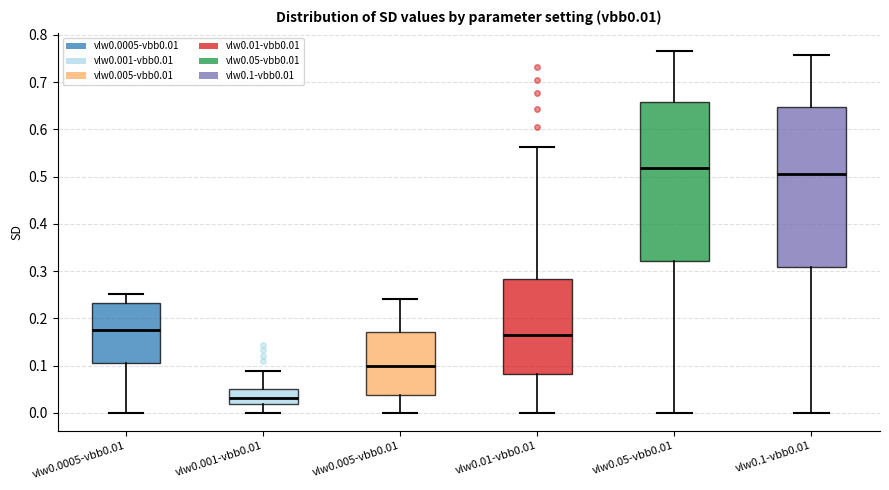

Where is the upper edge of the box for vlw0.001-vbb0.01 on the y-axis? The values are not printed on the chart, so give them approximately, as read against the axis.

0.05